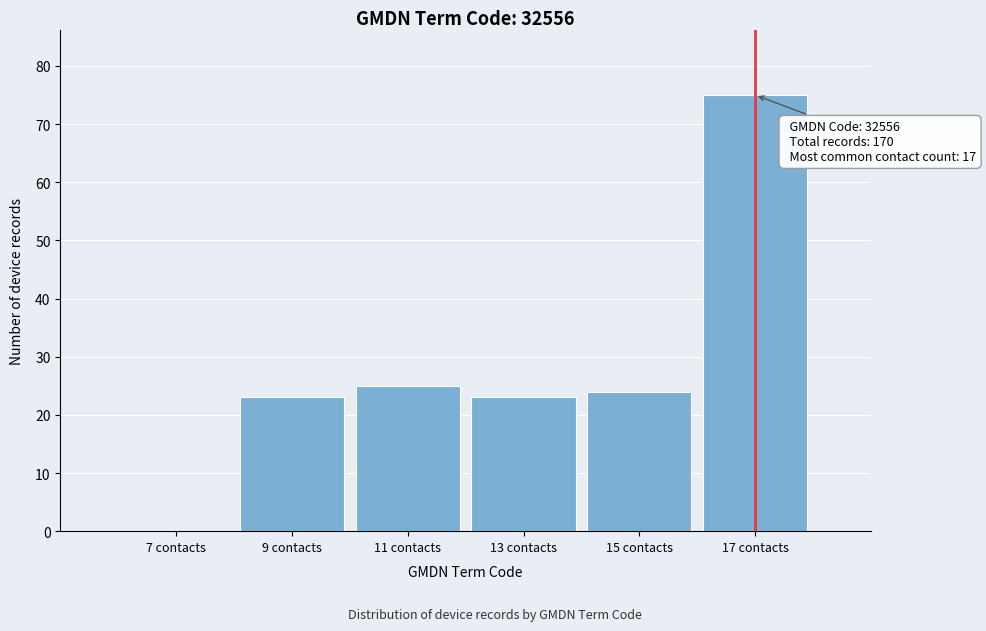

Over which range of the x-axis is the bar tallest?

16 to 18